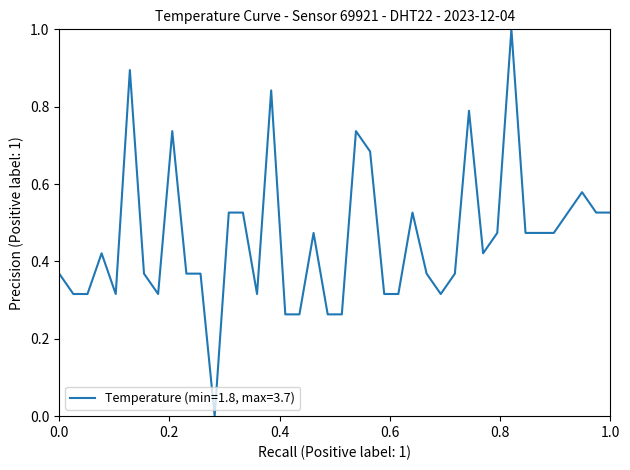

What is the greatest value displayed?

1.0